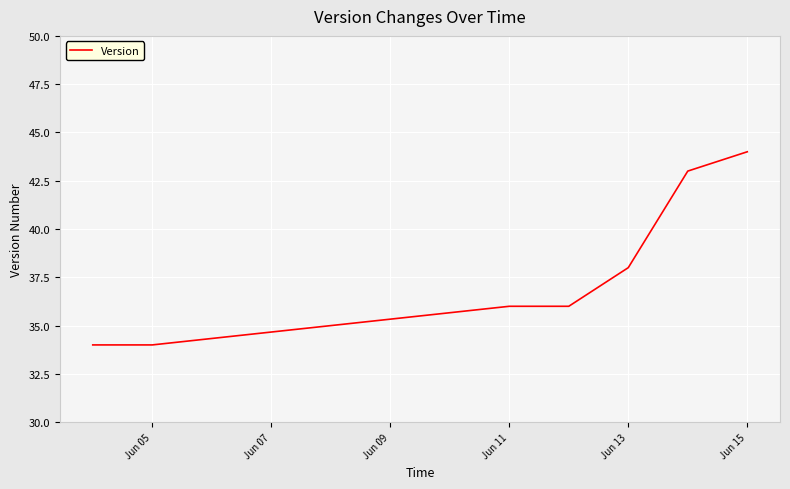

Is this an area chart (filled region under the line)?

No